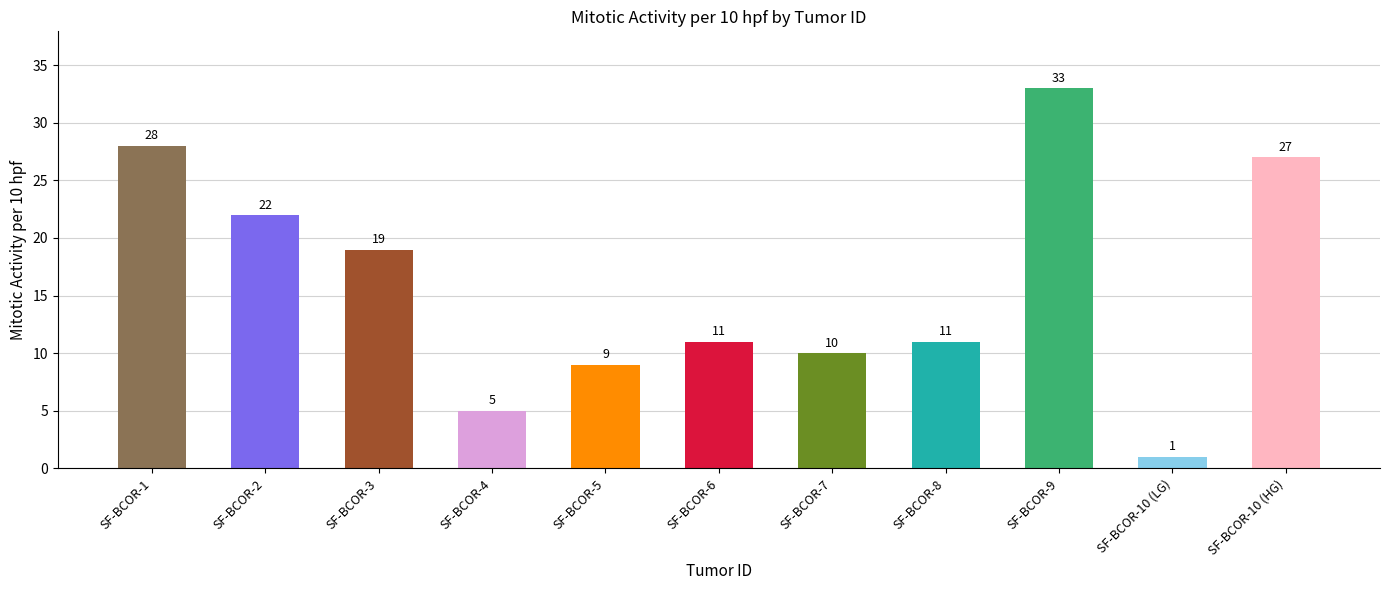

True or false: the data shows 28 at SF-BCOR-3.

False